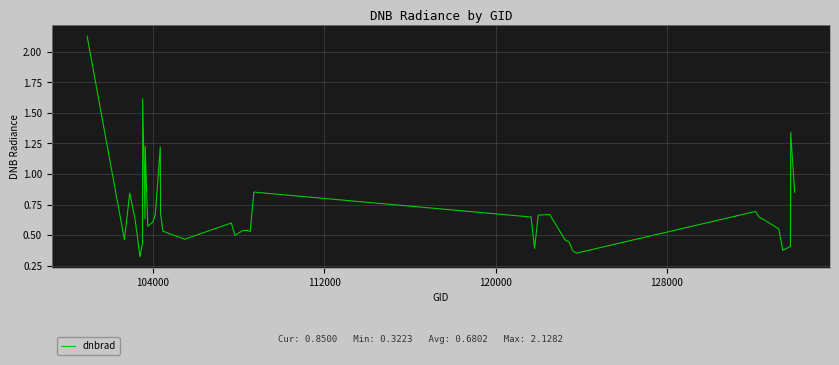

What is the difference between the maximum and minimum values?

1.8